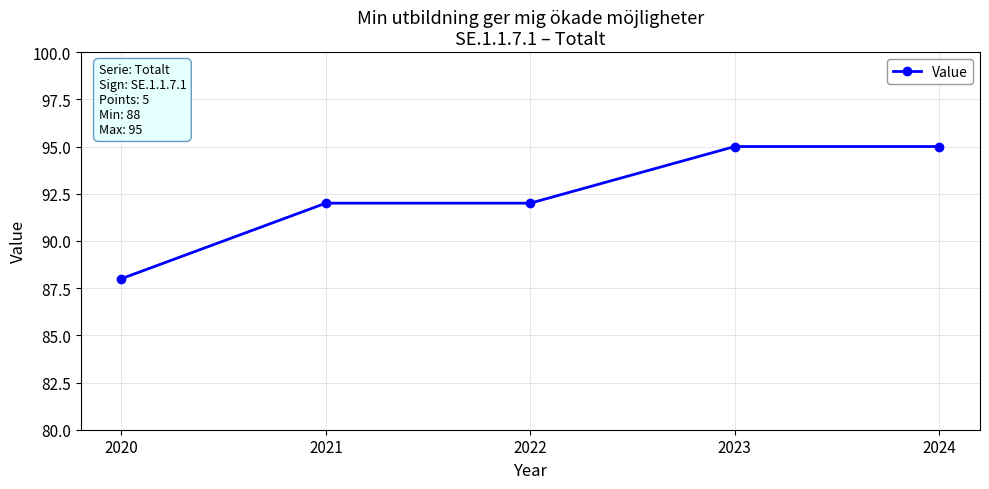

Count the number of data series in this chart.

1